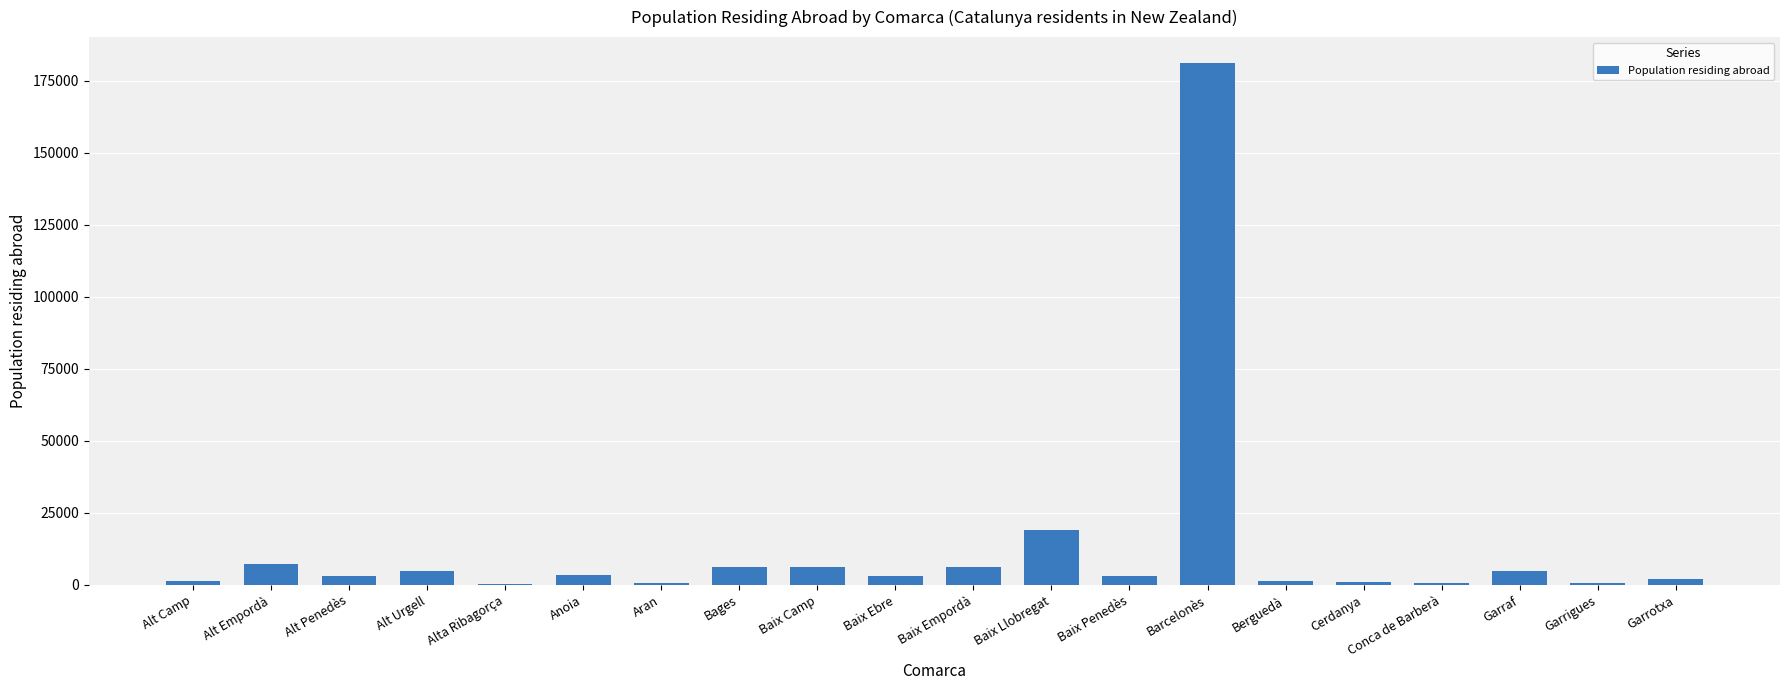

Which label corresponds to the largest value in the chart?

Barcelonès